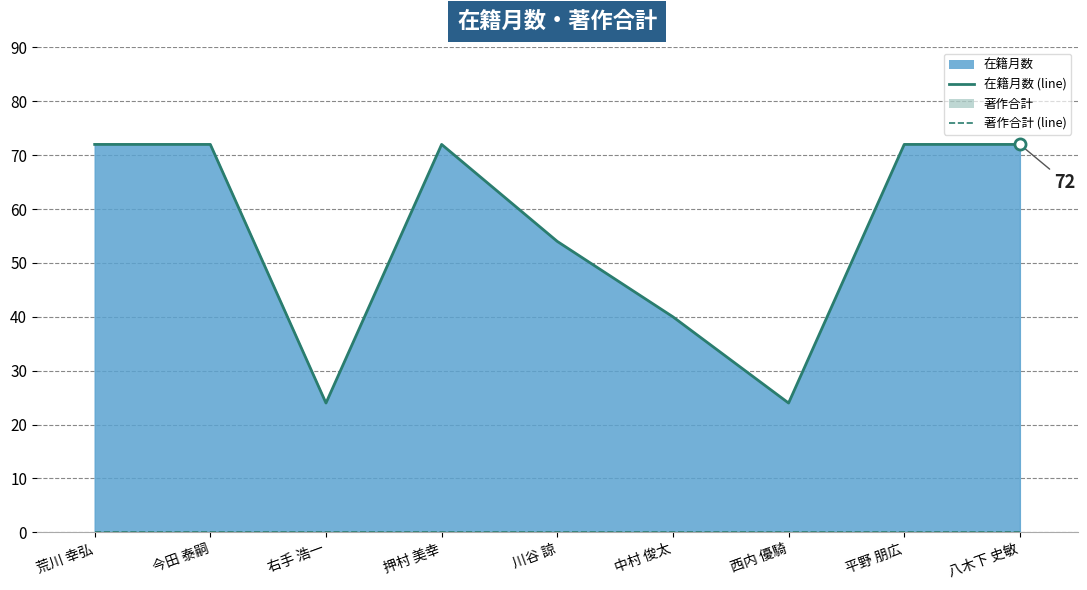

How many distinct data groups are displayed?

2